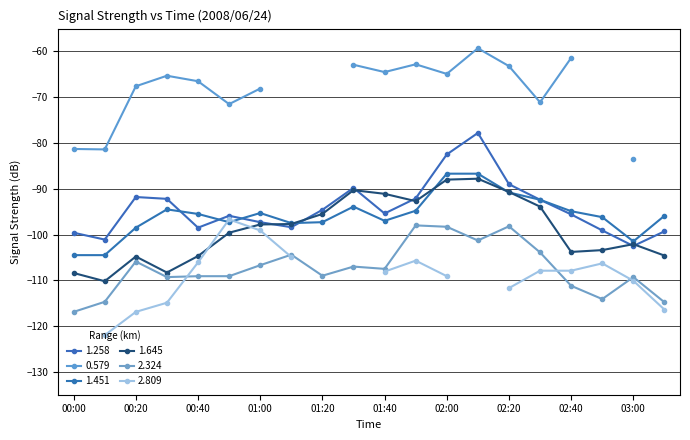

Is the value of 1.258 at 2008/06/24 01:20 greater than the value of 1.645 at 2008/06/24 01:30?

No